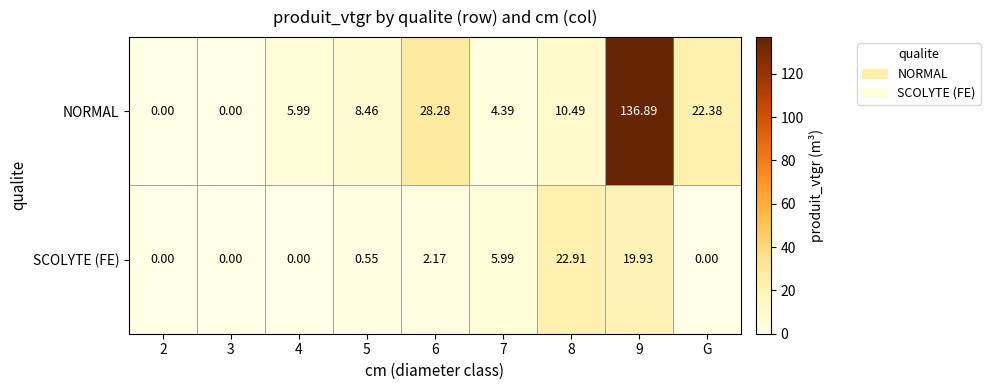

Which series has the largest total across all categories?

NORMAL